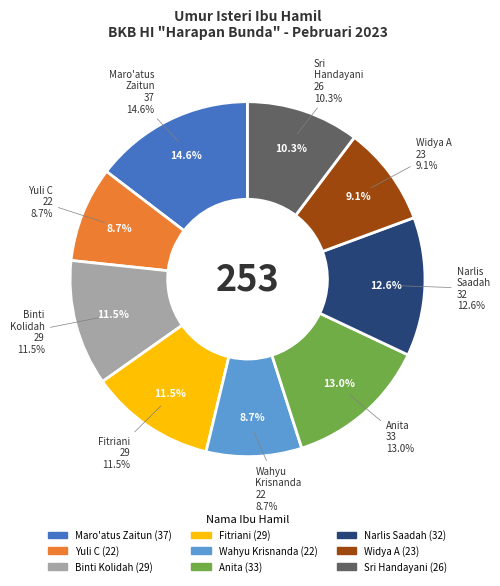

What percentage is NOT represented by Maro'atus Zaitun (37)?

85.4%